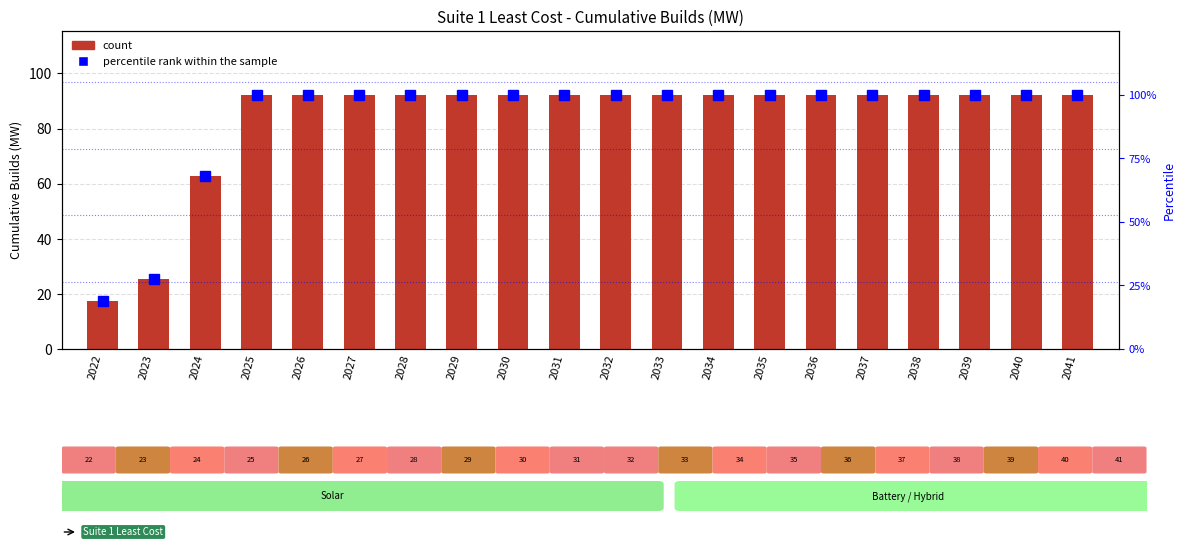

Is the value of percentile rank within the sample at 2026 greater than the value of count at 2022?

Yes